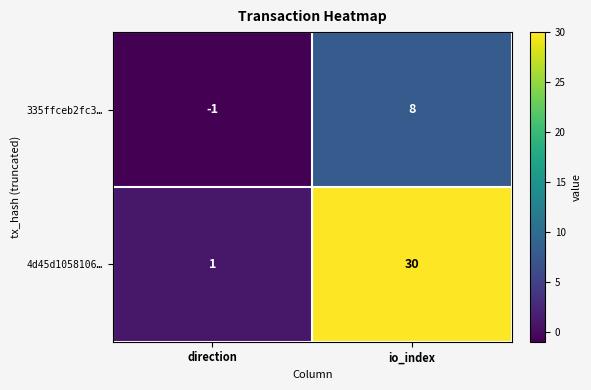

Count the number of data series in this chart.

2